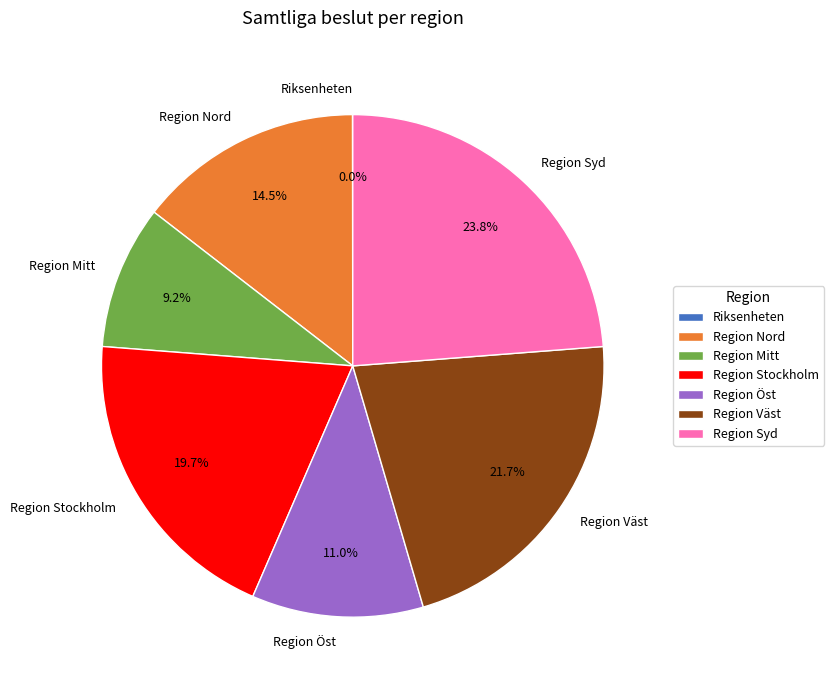

Between Region Mitt and Region Nord, which is larger?

Region Nord